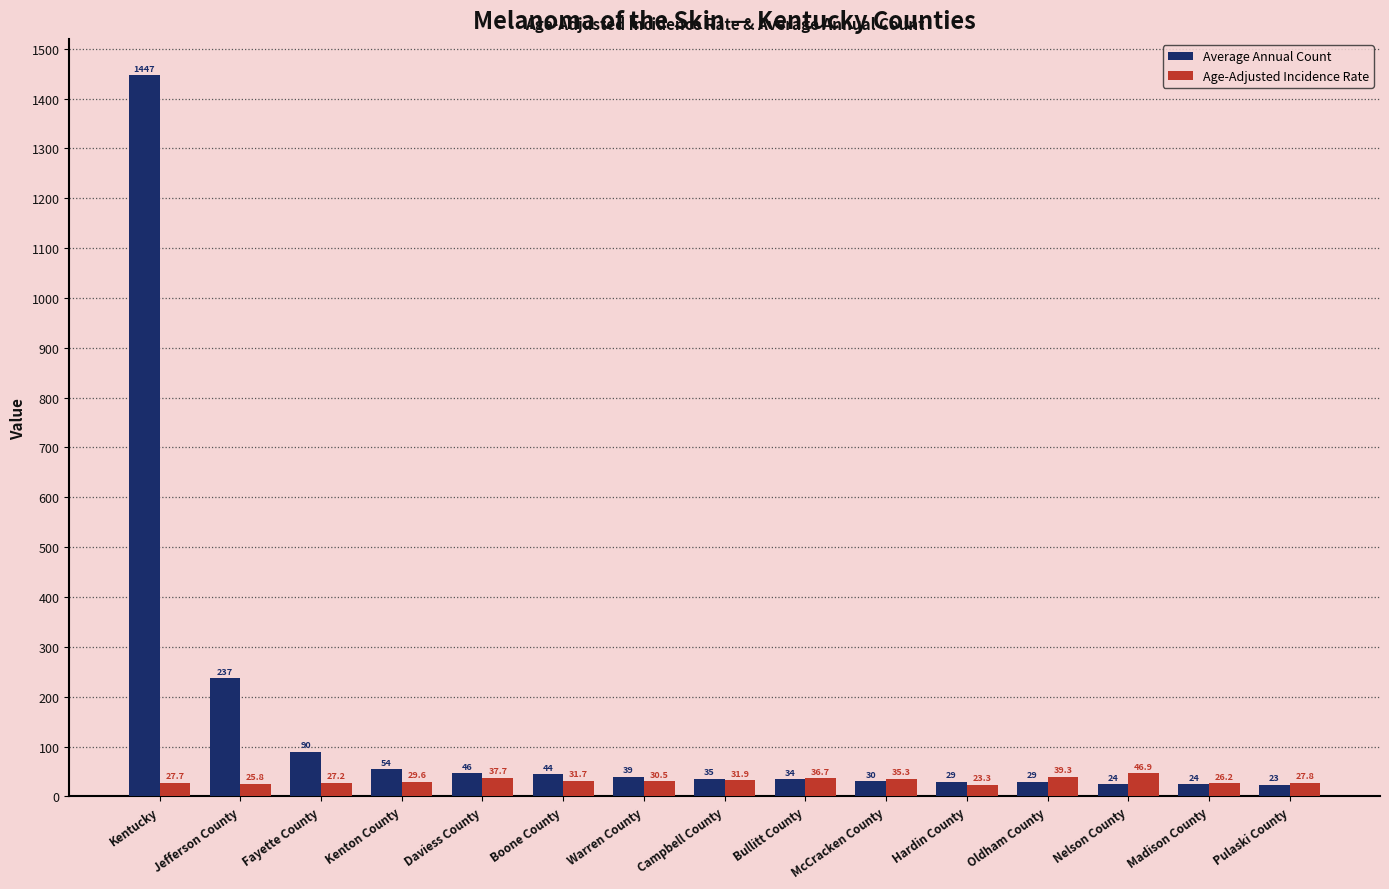

Which series changed the most between Jefferson County and Warren County?

Average Annual Count